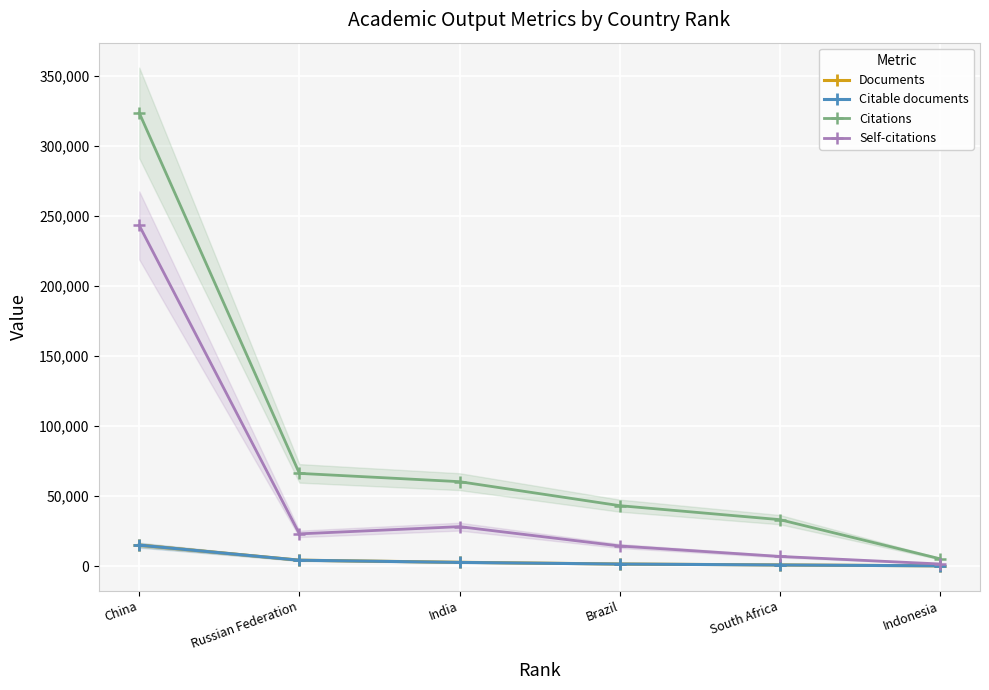

Is the value of Documents at South Africa greater than the value of Citable documents at China?

No